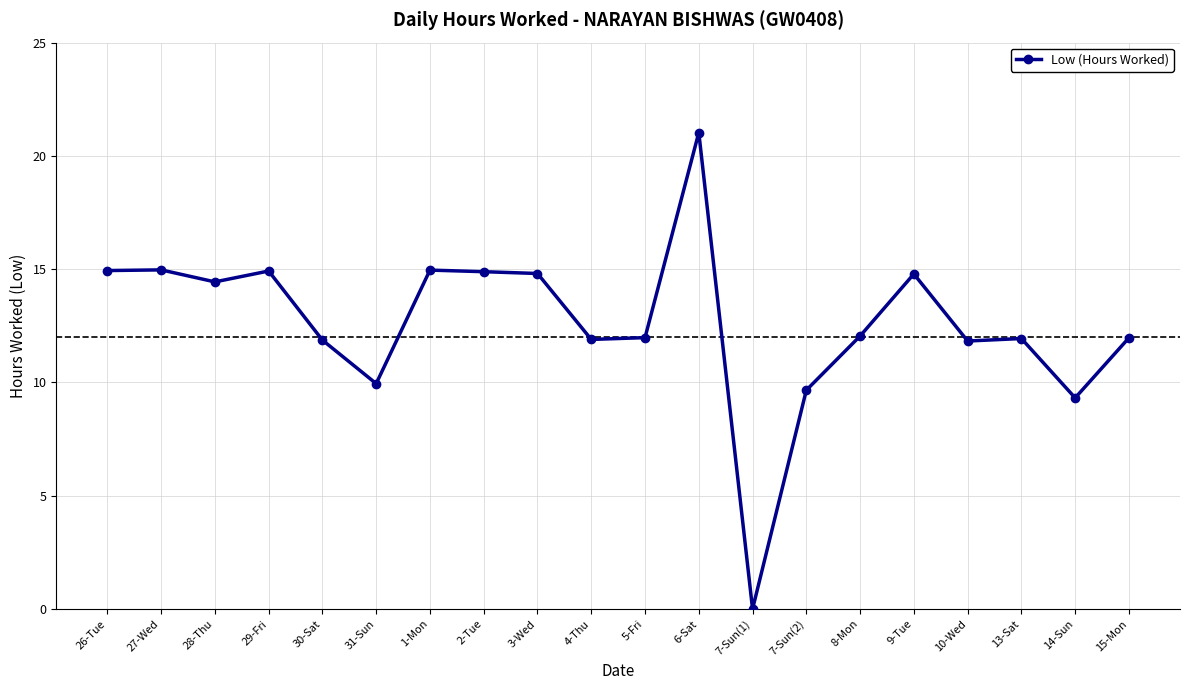

Where does the data first go above 12?

26-Tue